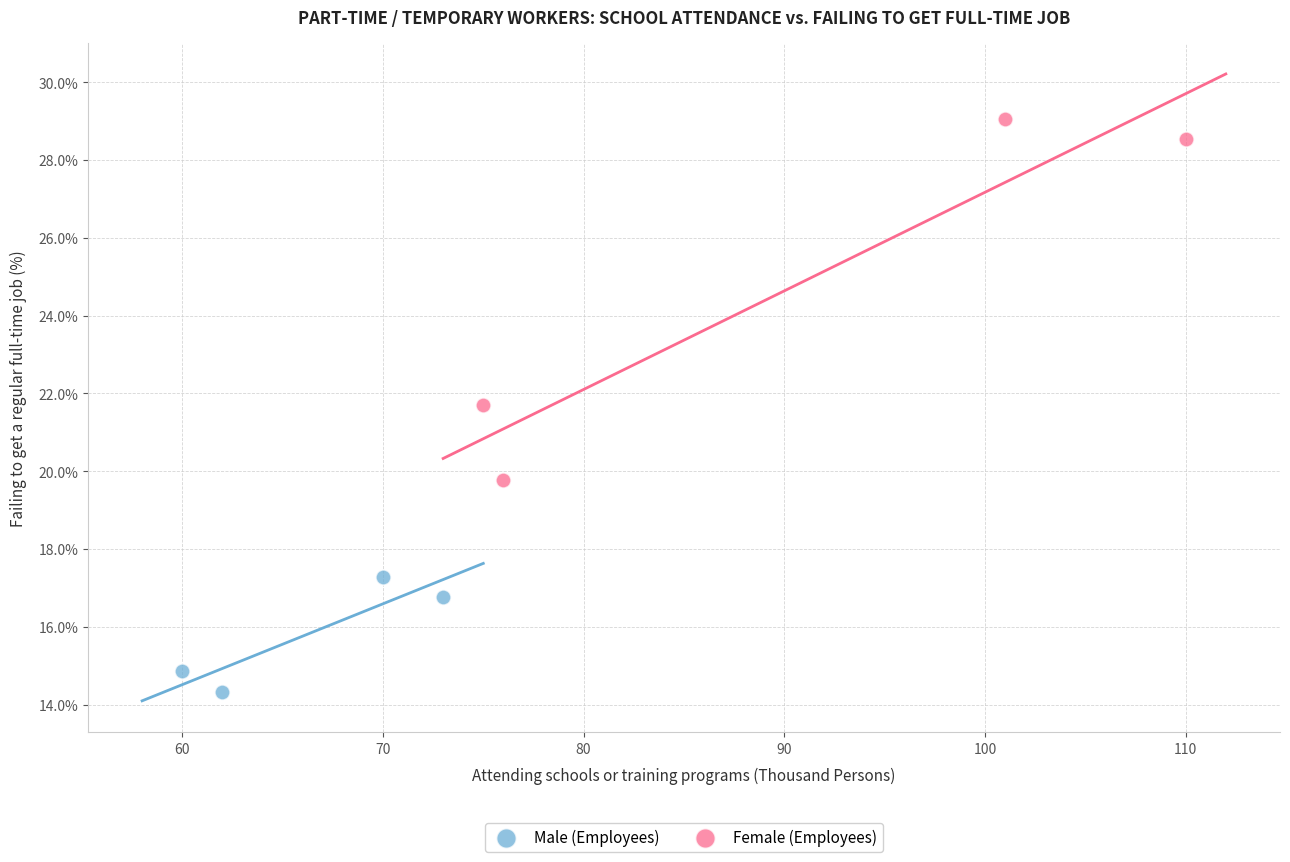

Which series contains the lowest Y value?

Male (Employees)